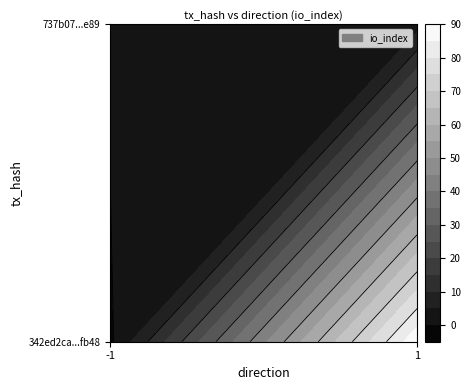

What is the average value of the 342ed2ca300d52eb98e06730bbd94354037fb48 series?

44